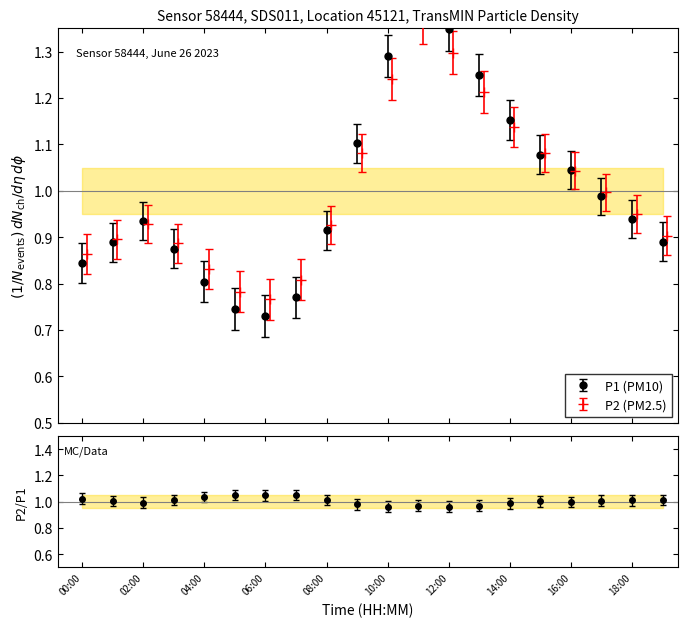

Reading left to right, extract all data points from this chart.

P1: 0.8	0.9	0.9	0.9	0.8	0.7	0.7	0.8	0.9	1.1	1.3	1.4	1.3	1.2	1.2	1.1	1.0	1.0	0.9	0.9
P2: 0.9	0.9	0.9	0.9	0.8	0.8	0.8	0.8	0.9	1.1	1.2	1.4	1.3	1.2	1.1	1.1	1.0	1.0	0.9	0.9